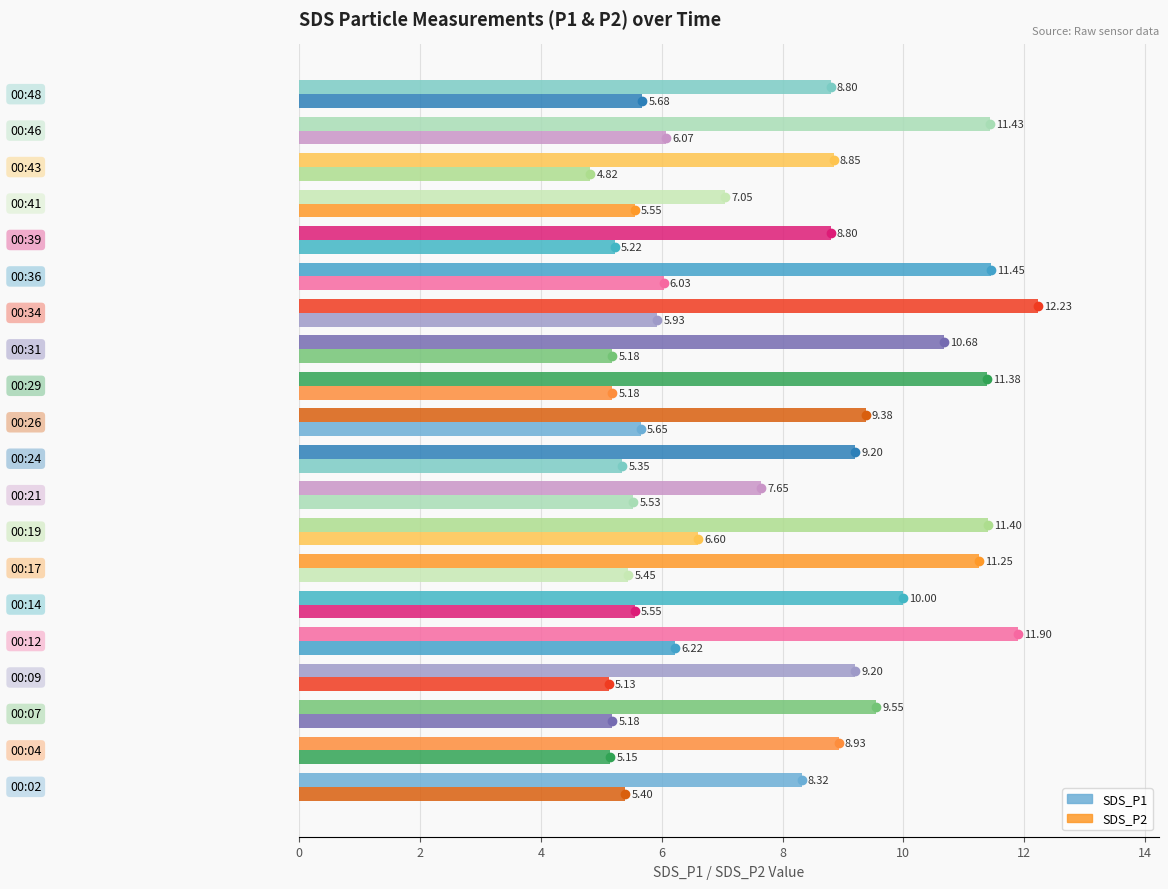

List the series in order of their overall mean, lowest first.

SDS_P2, SDS_P1